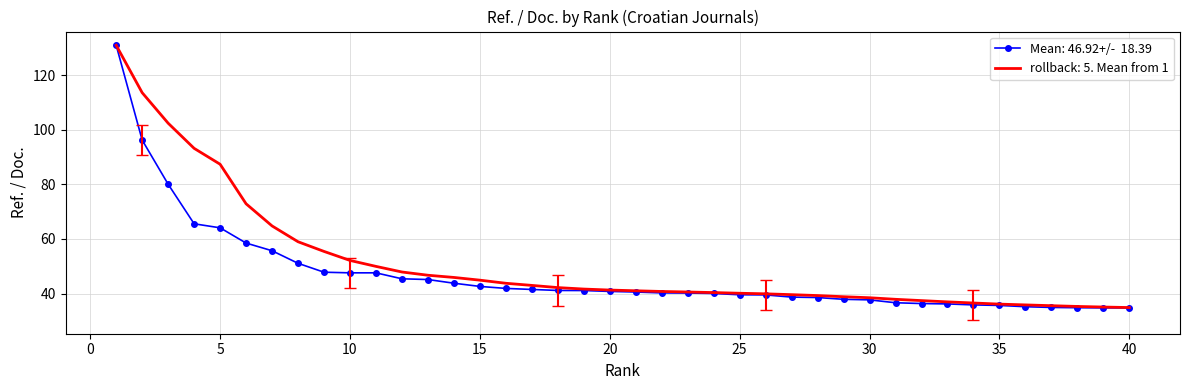

What is the maximum value shown in the chart?

130.9